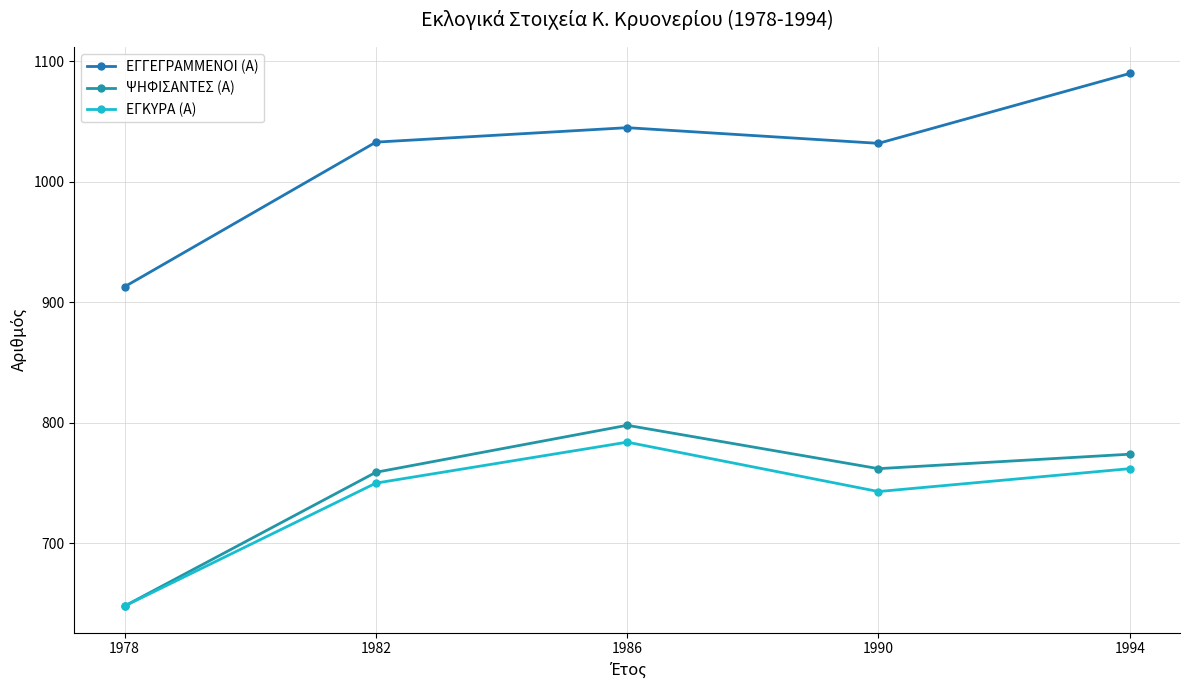

What is the minimum value for ΨΗΦΙΣΑΝΤΕΣ (Α)?

648